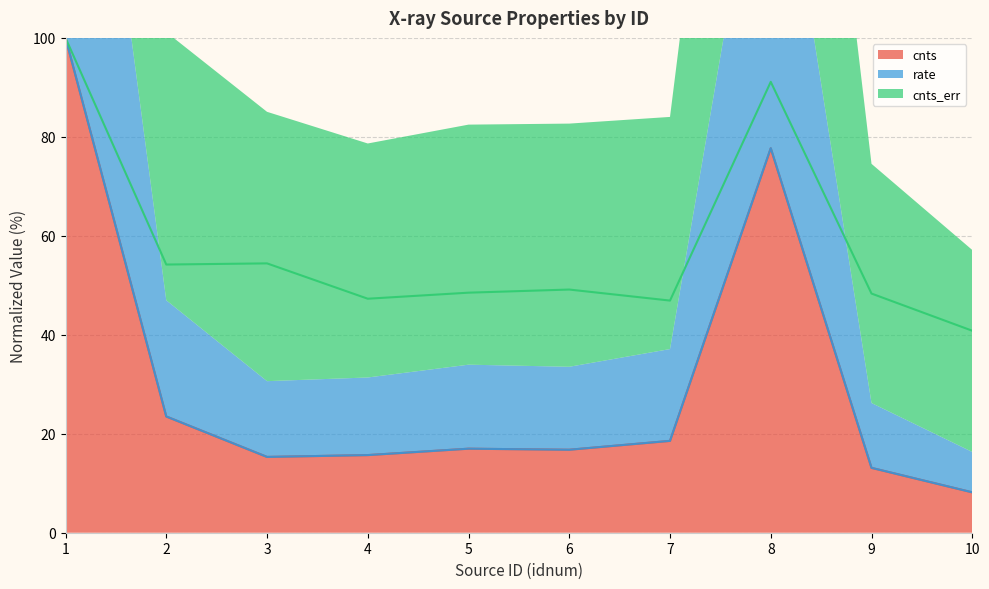

Read the cnts_err value at 5.

48.5